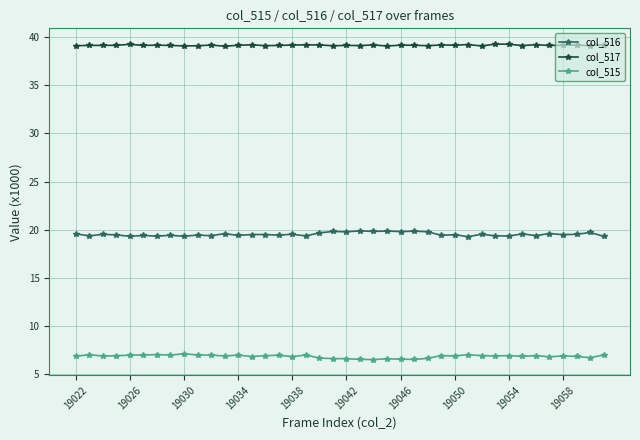

True or false: col_517 and col_516 intersect in this chart.

False